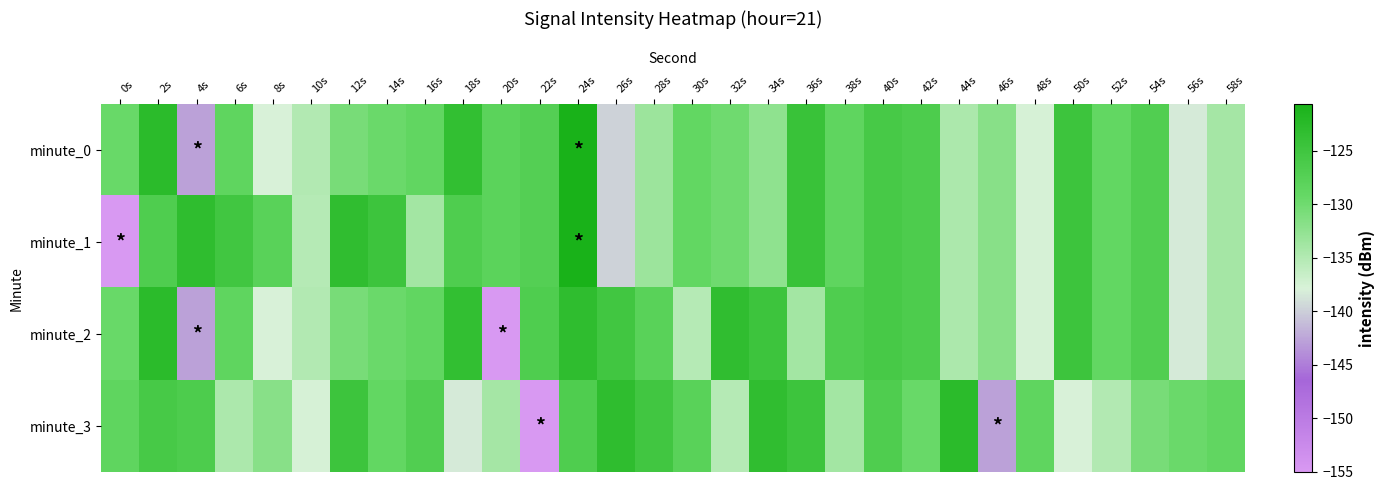

Count the number of categories in the chart.

30